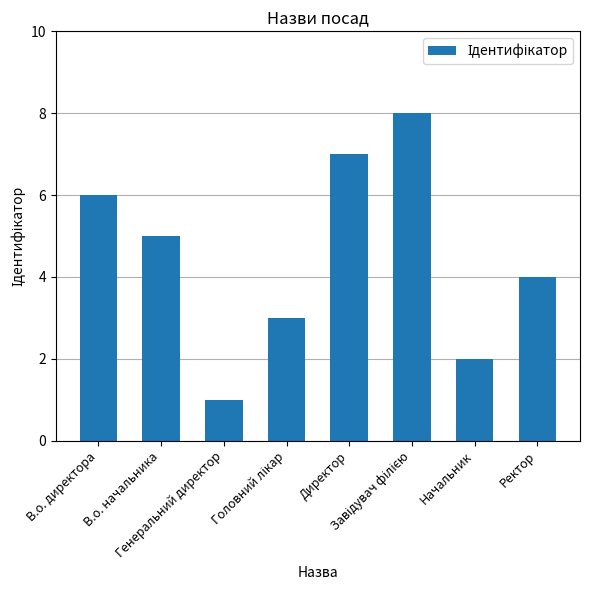

What value does the data have at Генеральний директор?

1